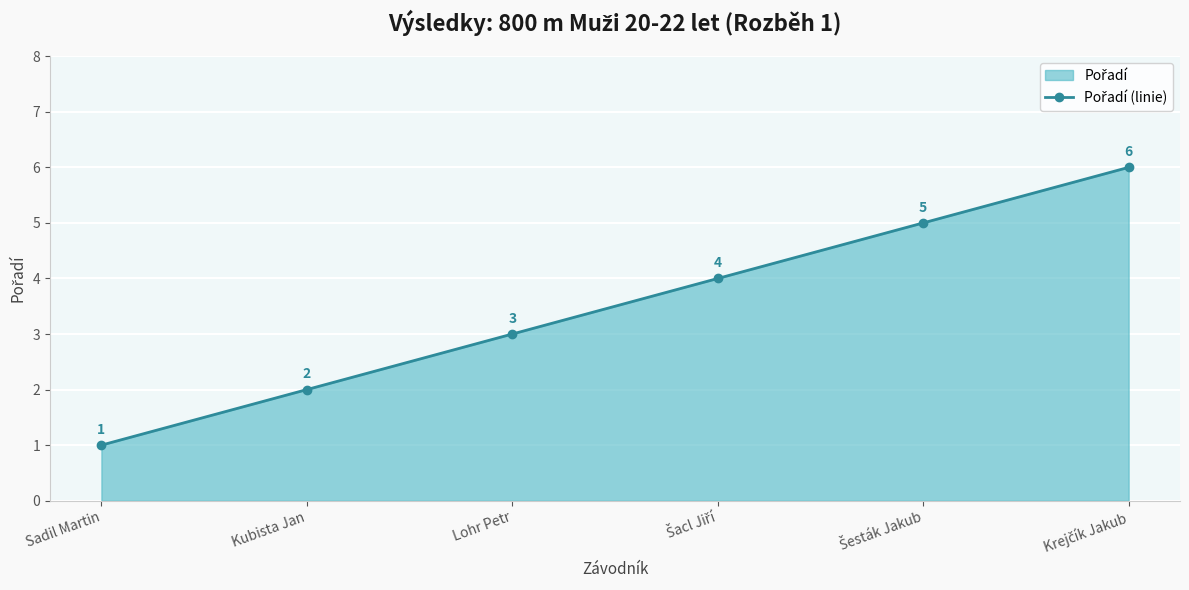

What is the difference between the second highest and second lowest values?

3